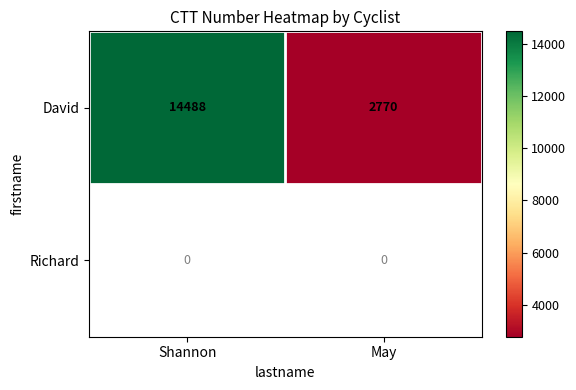

Count the David values in the range 2770 to 14488.

2